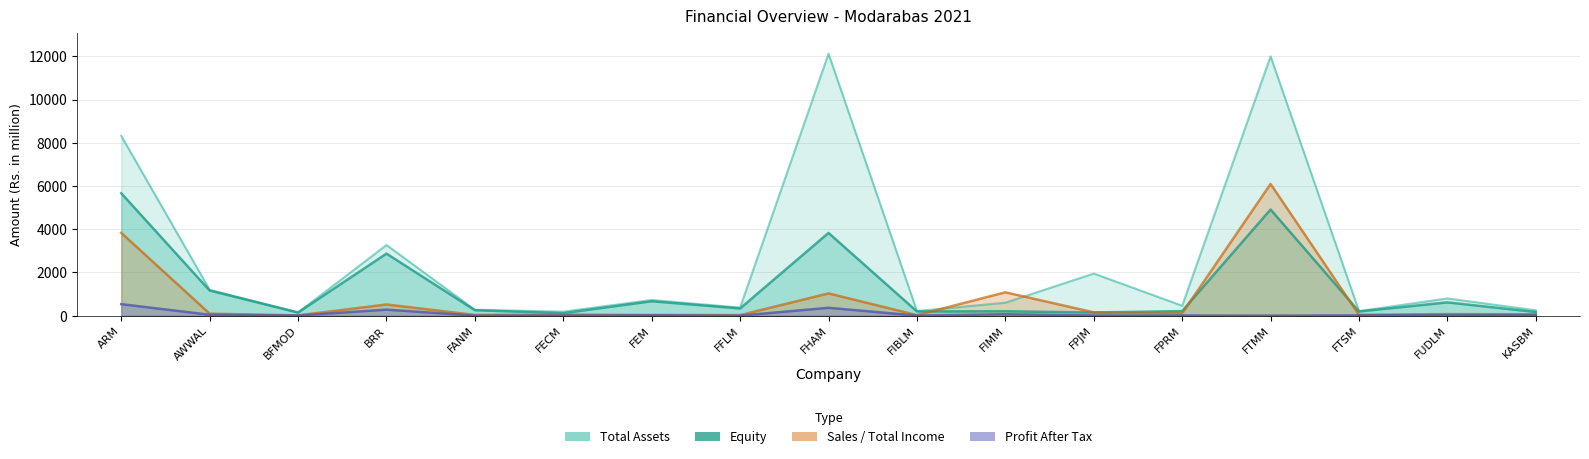

Which series has the largest total across all categories?

Total Assets